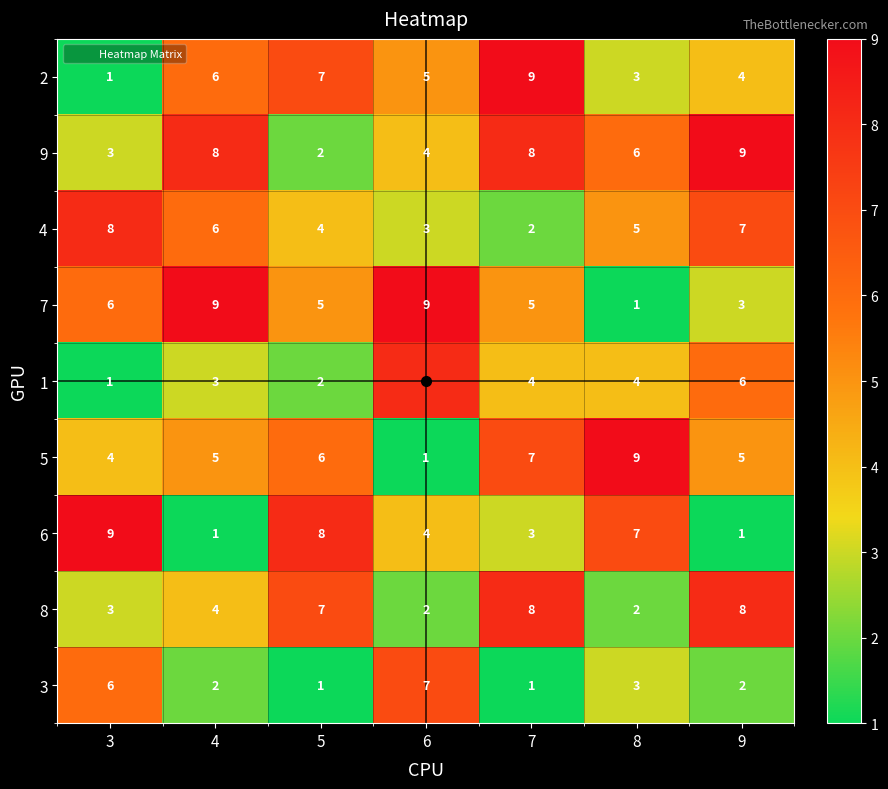

How many data points does each series have?

7